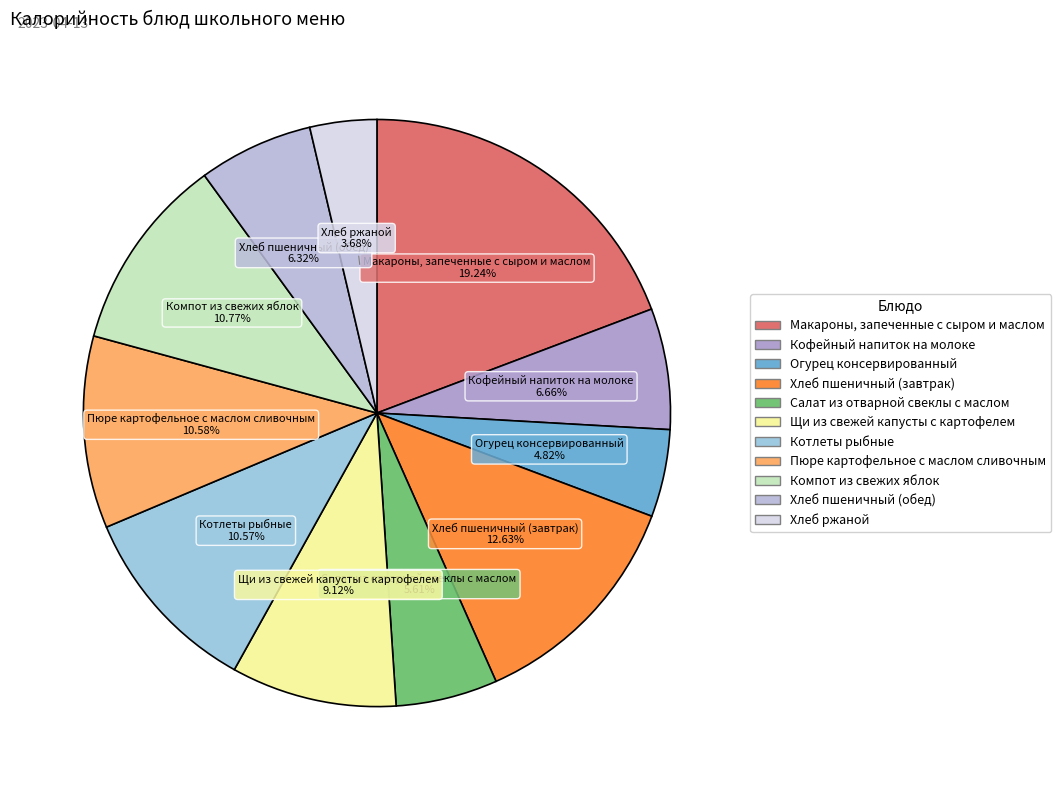

Is it true that Хлеб ржаной is 4% of the pie?

True